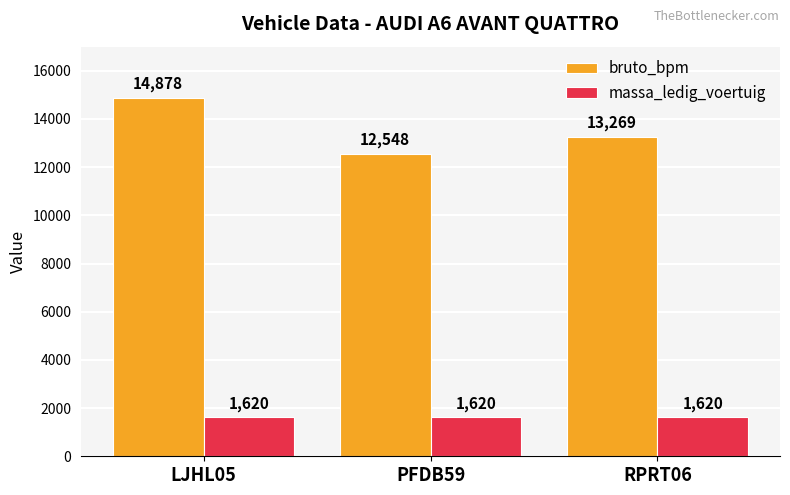

List the series in order of their overall mean, lowest first.

massa_ledig_voertuig, bruto_bpm